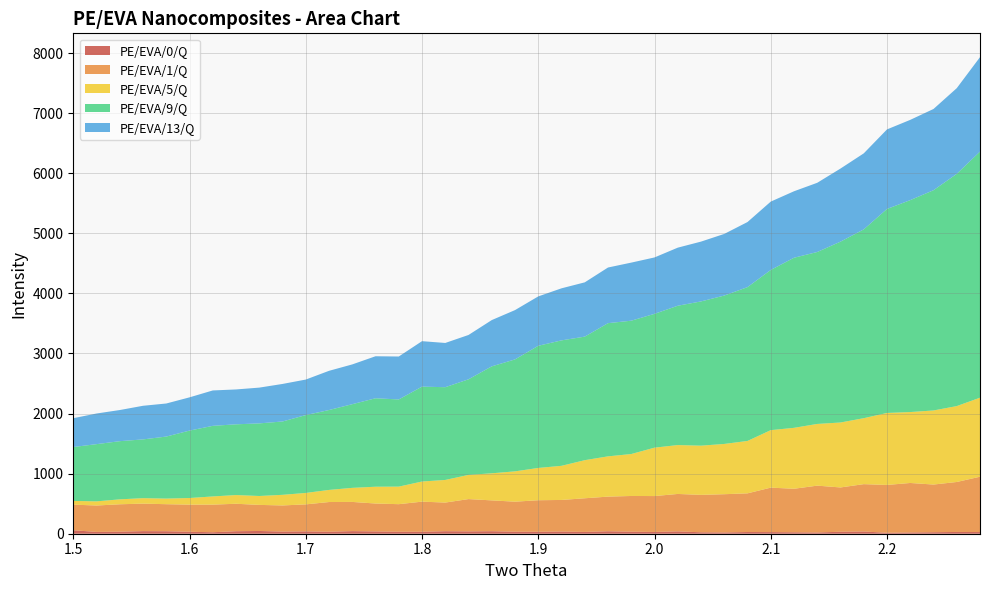

Reading left to right, list all the values displayed in this chart.

PE/EVA/0/Q: 57.6	30.3	34.1	43.1	41.5	32.6	24.8	41.6	45.7	35.8	39.0	33.2	43.2	38.2	33.1	32.8	41.8	39.2	41.9	33.6	32.4	36.4	30.2	40.9	33.9	29.3	38.9	24.0	21.5	28.4	27.3	24.1	20.8	33.0	37.0	15.9	21.2	25.2	29.4	28.0
PE/EVA/1/Q: 426.7	439.1	456.1	457.7	450.1	451.5	459.5	457.1	434.2	434.9	449.5	494.3	486.0	464.6	458.7	501.2	476.9	537.4	513.2	499.7	525.2	525.7	560.0	576.8	594.4	597.7	623.2	622.6	636.4	643.7	740.0	724.2	779.6	737.2	788.4	796.0	823.6	793.4	831.7	920.9
PE/EVA/5/Q: 61.6	69.3	82.2	91.2	93.5	110.2	136.4	145.1	148.2	176.7	190.4	201.5	234.2	279.7	292.4	335.1	376.5	402.6	450.7	504.9	537.5	568.3	634.2	670.3	698.4	805.7	813.7	819.1	836.7	872.4	957.0	1014.3	1027.0	1081.3	1097.9	1198.5	1180.6	1233.1	1263.5	1315.3
PE/EVA/9/Q: 897.2	952.3	968.1	978.0	1032.2	1122.2	1175.0	1177.3	1208.4	1220.8	1295.9	1329.9	1392.6	1472.2	1450.7	1579.4	1543.6	1591.2	1780.1	1863.3	2033.3	2088.0	2056.5	2216.9	2219.2	2227.4	2319.0	2400.9	2469.9	2560.3	2666.3	2831.1	2862.1	3010.2	3142.8	3395.6	3527.5	3666.1	3865.3	4096.4
PE/EVA/13/Q: 479.9	510.0	518.4	559.6	550.3	553.3	589.2	580.4	595.5	624.8	591.1	652.5	662.1	699.3	714.8	756.6	736.4	737.8	770.3	820.8	822.0	866.4	903.4	926.4	966.8	938.7	966.8	995.7	1025.8	1083.4	1137.7	1106.5	1152.0	1216.7	1265.2	1324.0	1335.9	1352.2	1426.4	1571.8